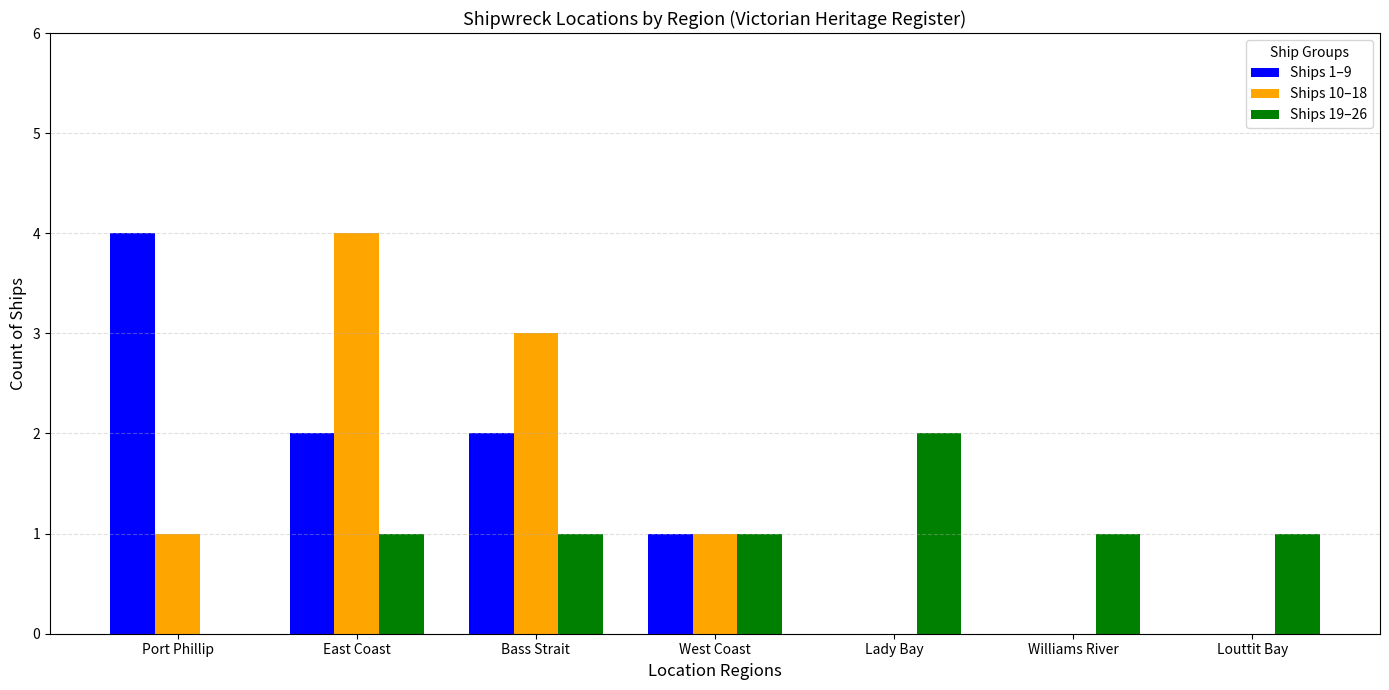

What are all the series names shown in the legend?

Ships 1–9, Ships 10–18, Ships 19–26